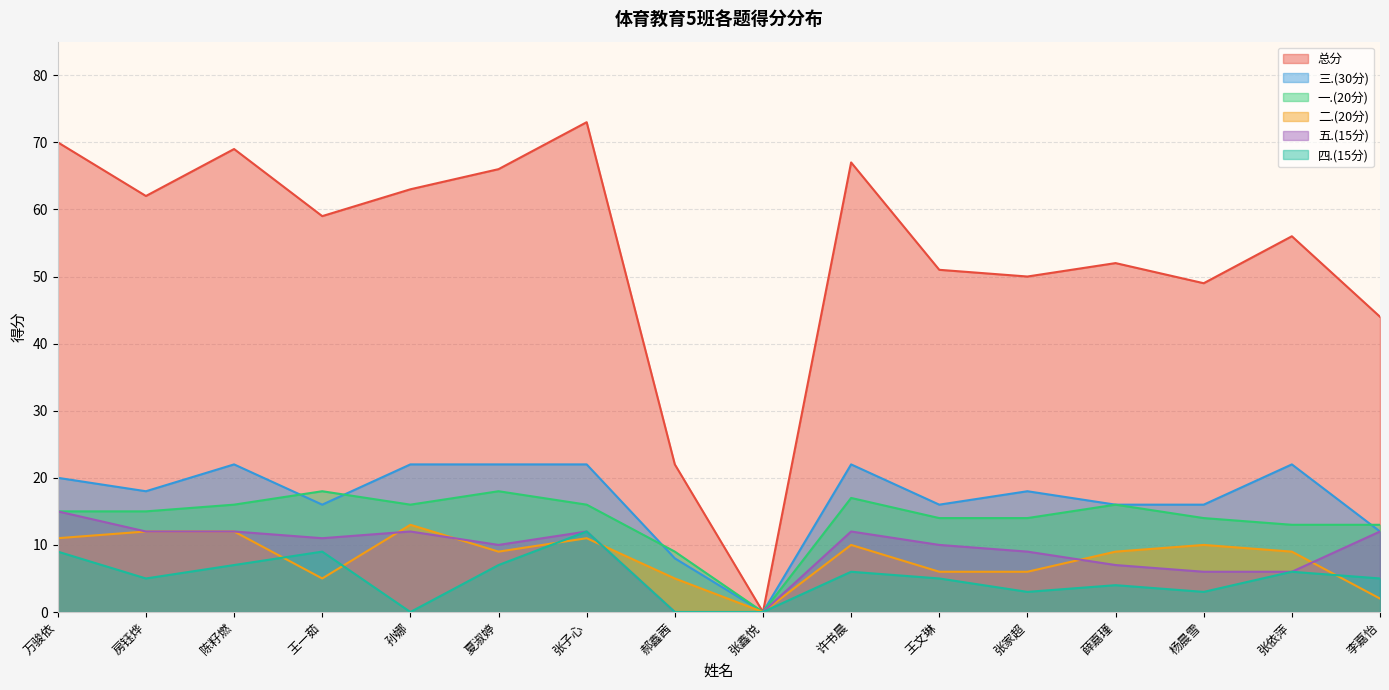

Reading right to left, extract all data points from this chart.

一.(20分): 13	13	14	16	14	14	17	0	9	16	18	16	18	16	15	15
二.(20分): 2	9	10	9	6	6	10	0	5	11	9	13	5	12	12	11
三.(30分): 12	22	16	16	18	16	22	0	8	22	22	22	16	22	18	20
四.(15分): 5	6	3	4	3	5	6	0	0	12	7	0	9	7	5	9
五.(15分): 12	6	6	7	9	10	12	0	0	12	10	12	11	12	12	15
总分: 44	56	49	52	50	51	67	0	22	73	66	63	59	69	62	70